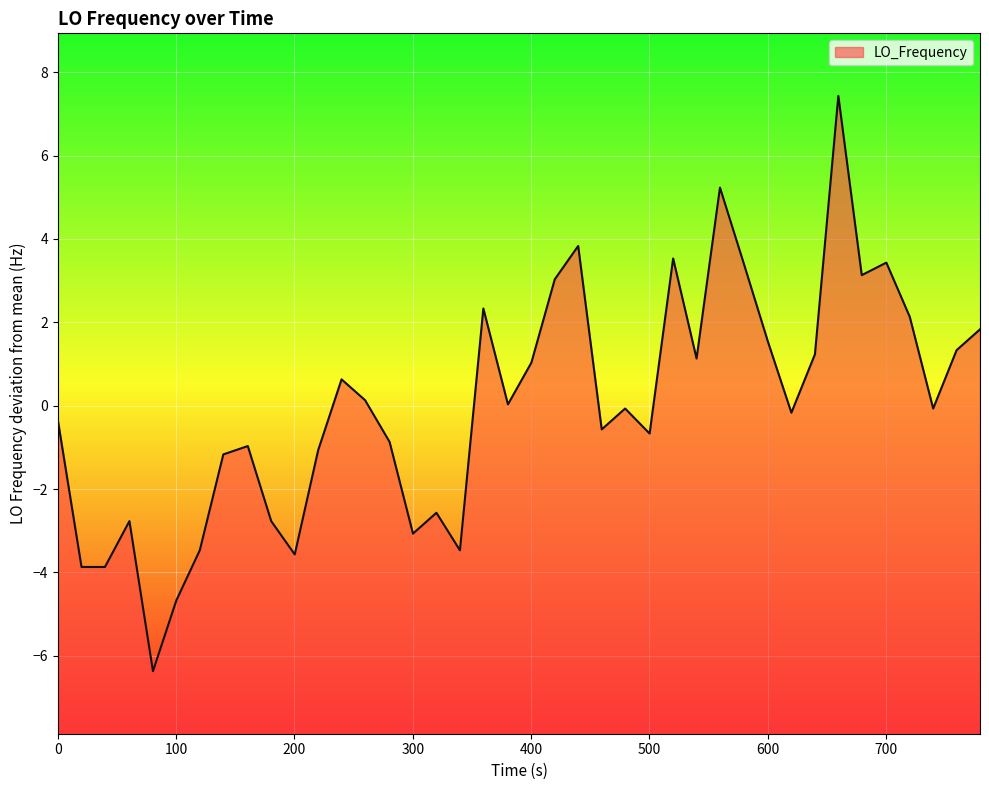

What is the greatest value displayed?

7.4